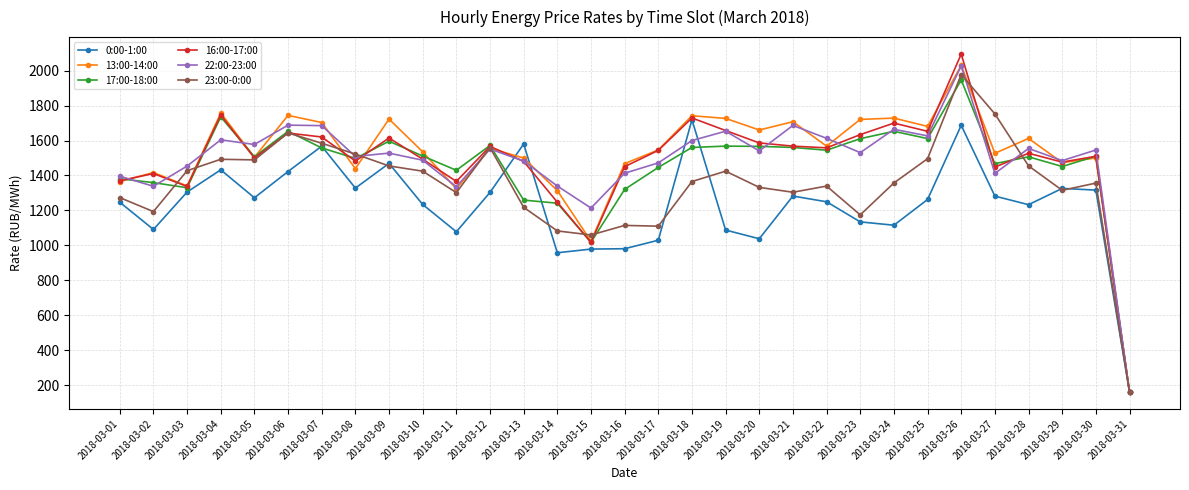

Does the chart have visible grid lines?

Yes